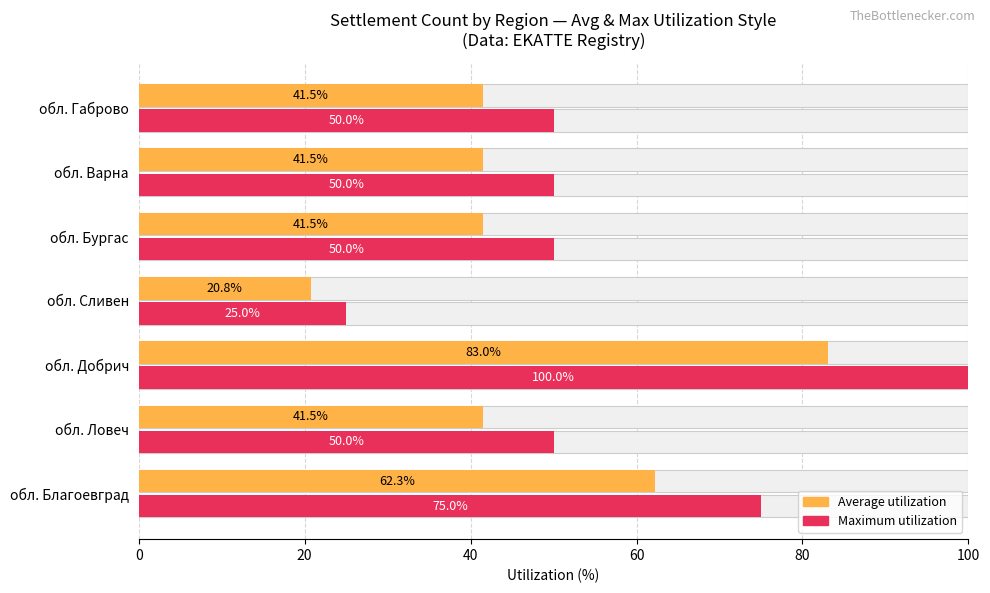

Count the number of data series in this chart.

2